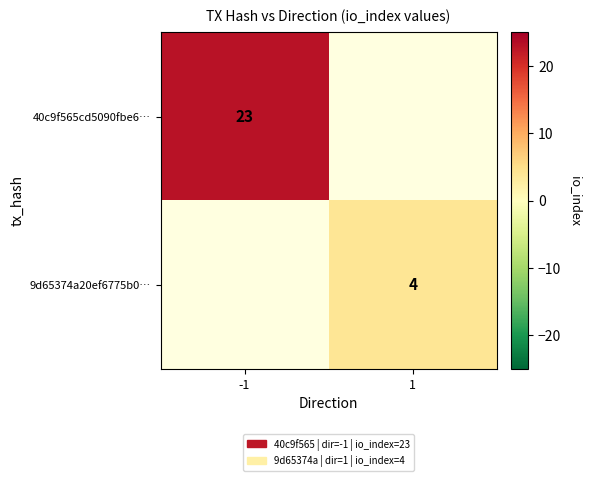

Is it true that 40c9f565cd5090fbe6… equals 31 at -1?

False